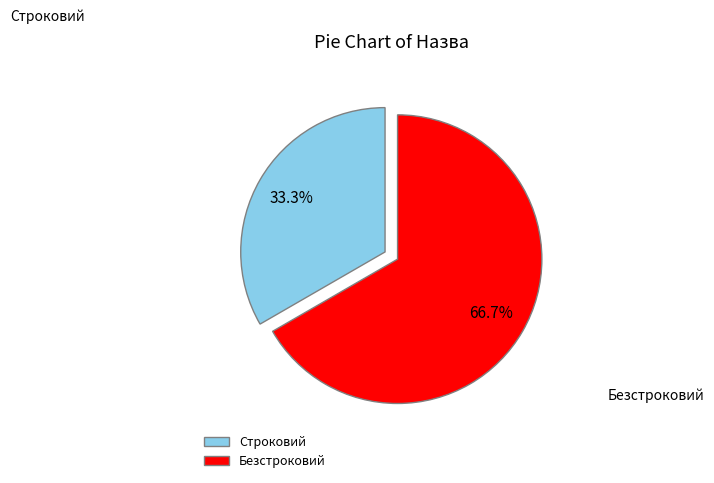

How many segments does this pie chart have?

2